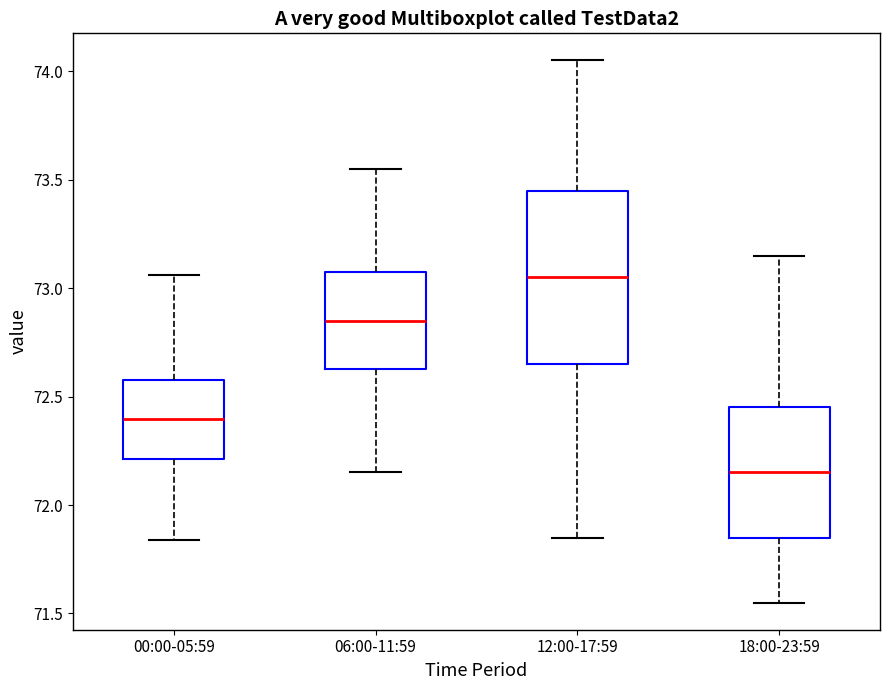

Reading left to right, read every box against the y-axis: the position of its median line, the range the box covers, and the ends of its whiskers. The values are not printed on the chart, so give them approximately, as read against the axis.

00:00-05:59: median 72.40, box 72.20 to 72.60, whiskers 71.85 to 73.05
06:00-11:59: median 72.85, box 72.65 to 73.10, whiskers 72.15 to 73.55
12:00-17:59: median 73.05, box 72.65 to 73.45, whiskers 71.85 to 74.05
18:00-23:59: median 72.15, box 71.85 to 72.45, whiskers 71.55 to 73.15